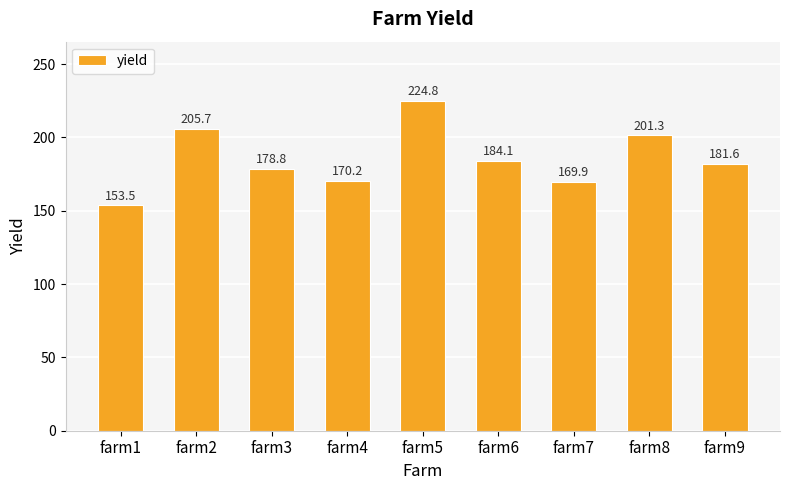

How many categories are shown in the chart?

9